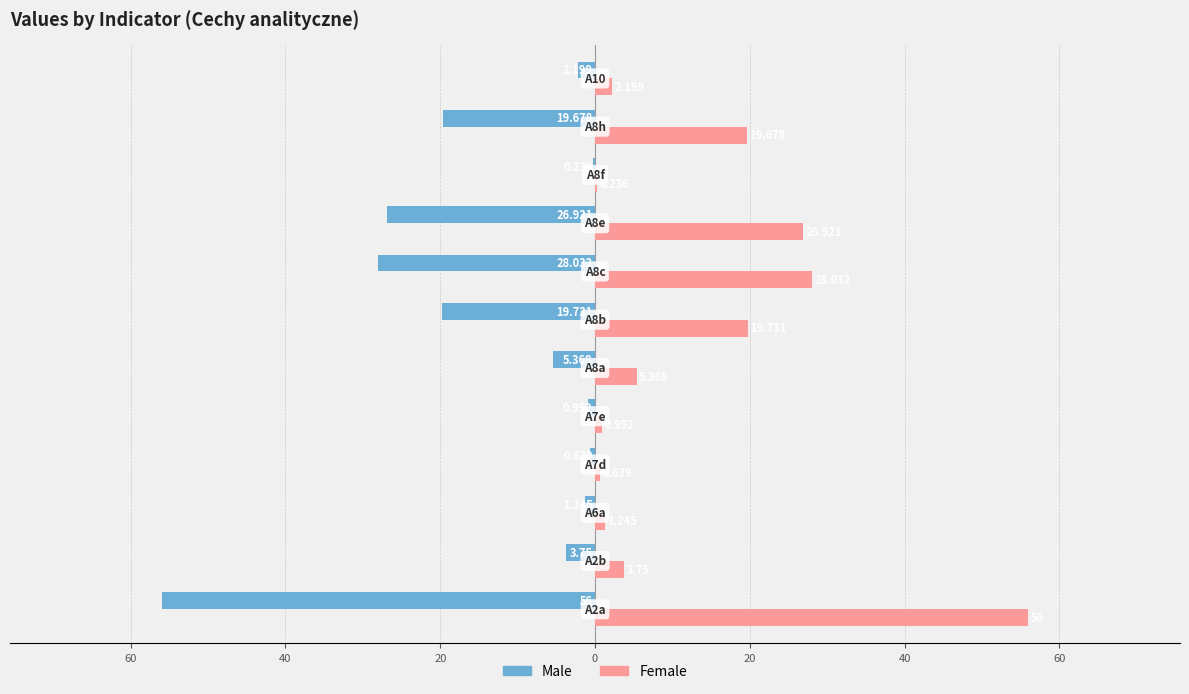

What are all the series names shown in the legend?

Male, Female